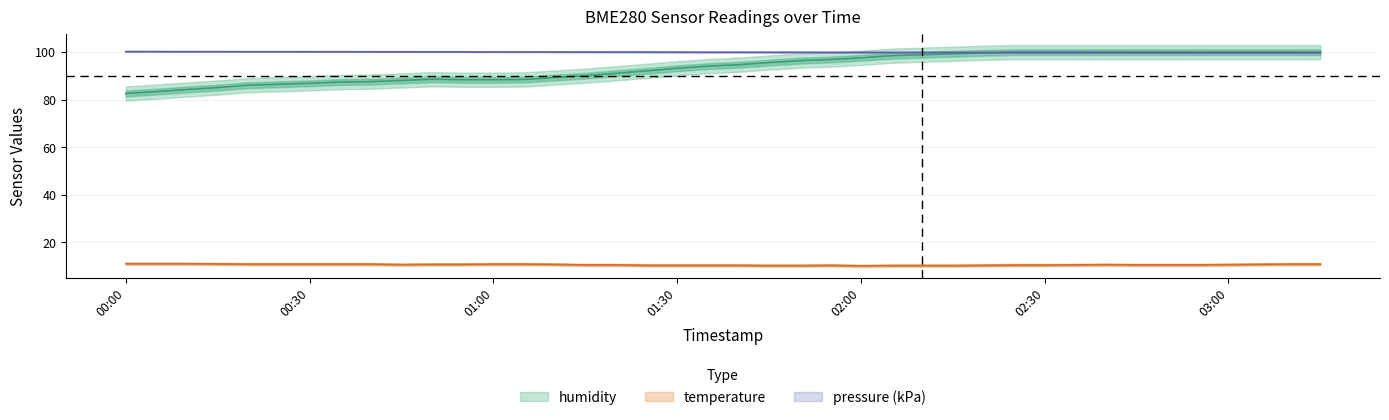

At which category does humidity reach its first local peak?

2023-03-13T00:50:00